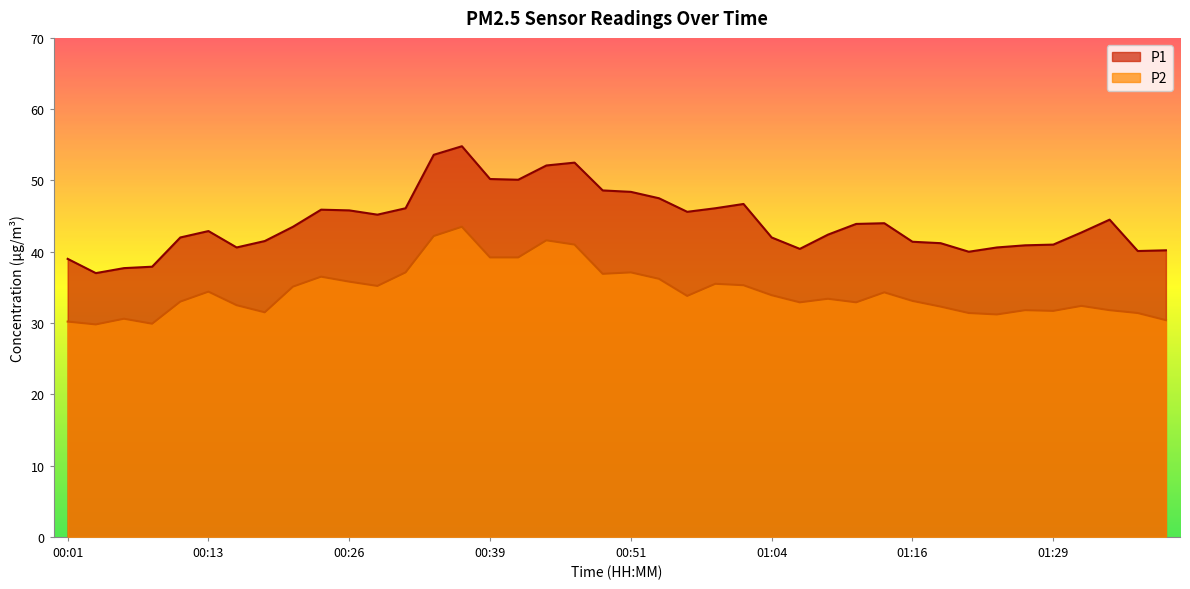

What is the minimum value for P2?

29.8